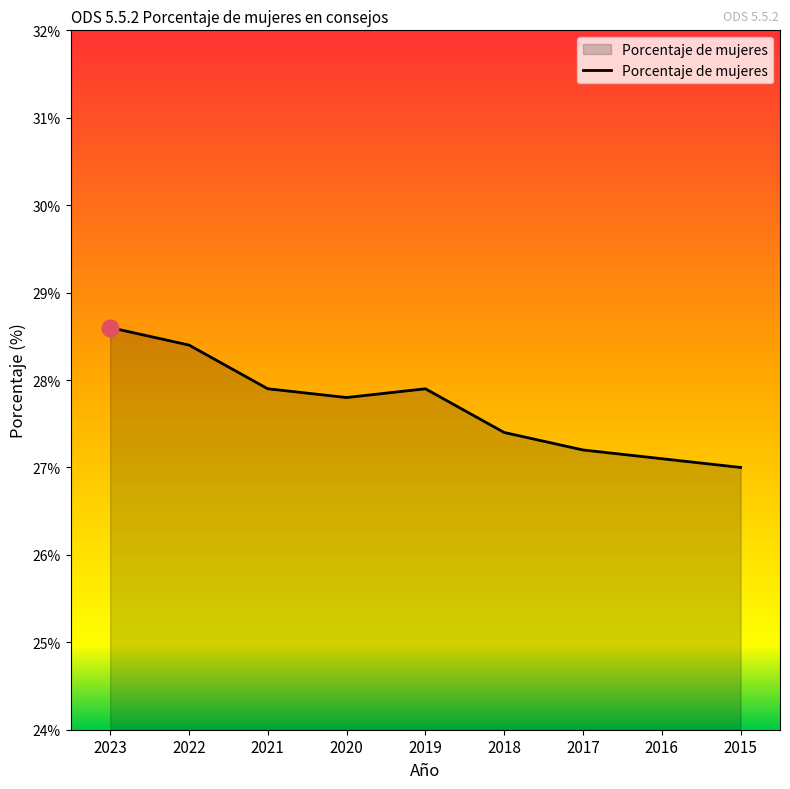

What is the change in value from 2022 to 2019?

-0.5